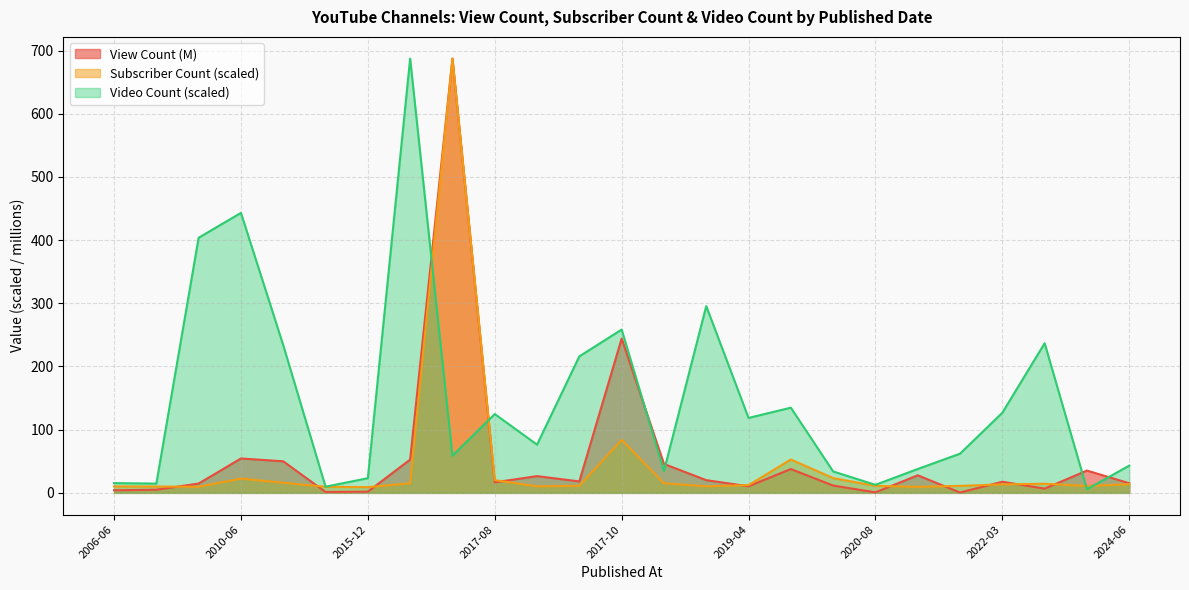

The Video Count series shows 687.2 at 2016-02-22. True or false?

True